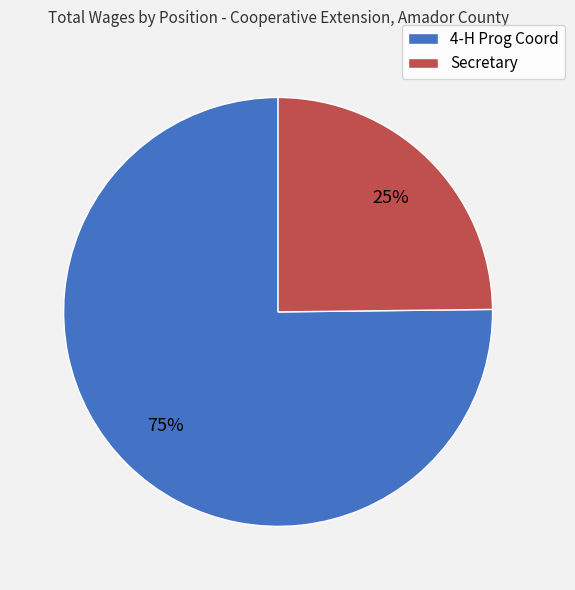

Rank the categories by value from lowest to highest.

Secretary, 4-H Prog Coord